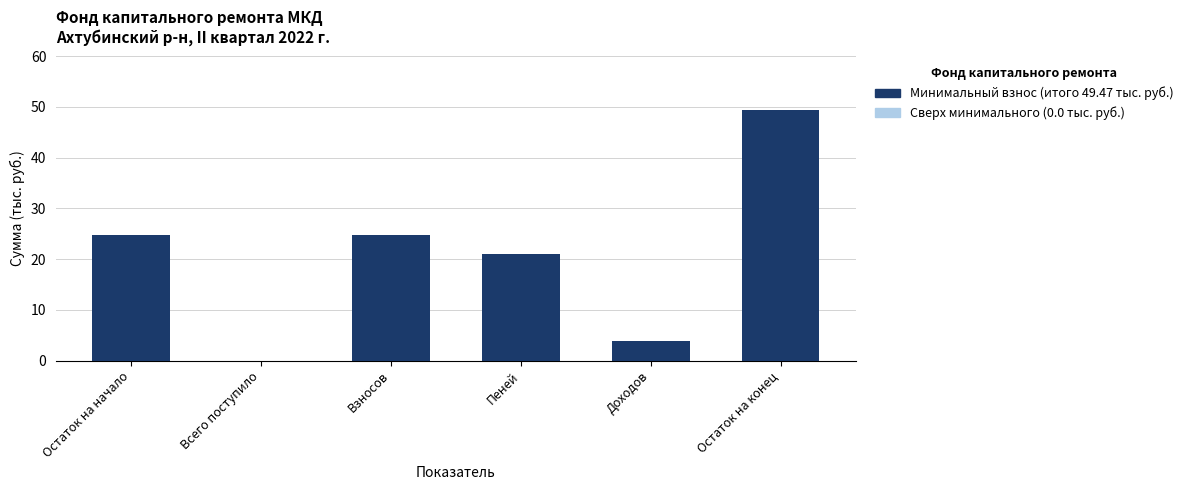

Which has a higher value, Остаток на конец or Доходов?

Остаток на конец